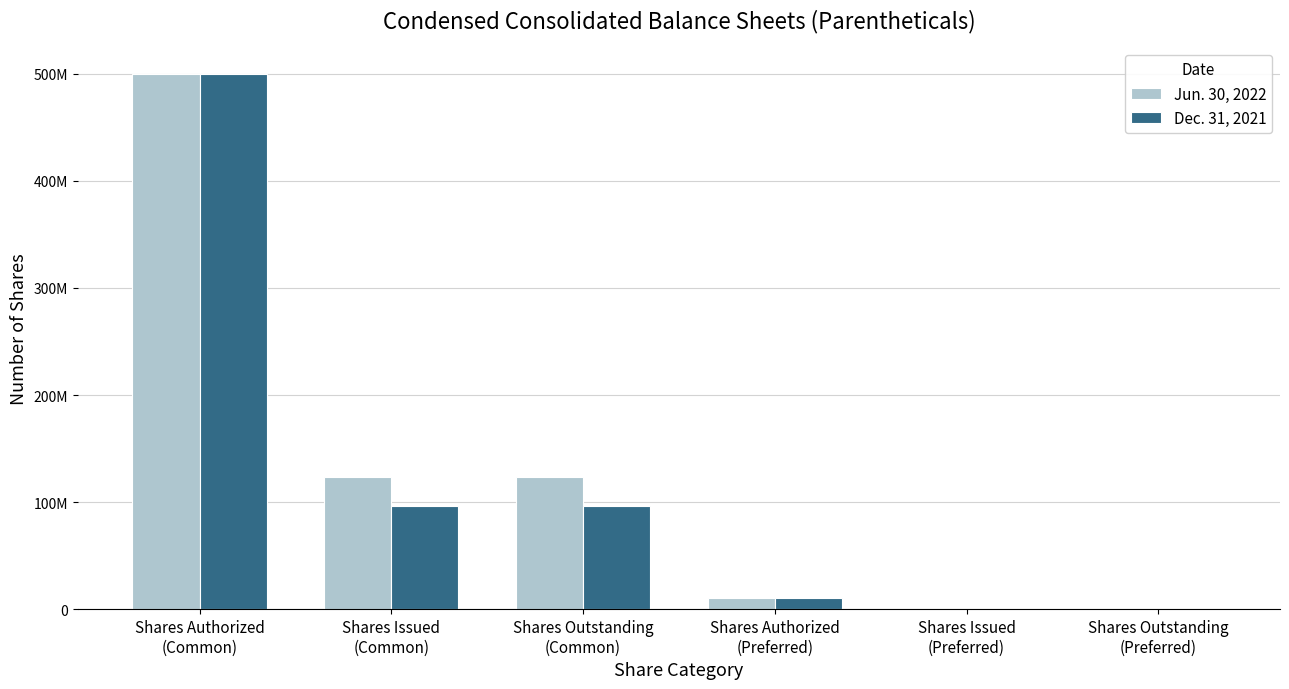

Are the bars grouped side by side (vs. stacked)?

Yes